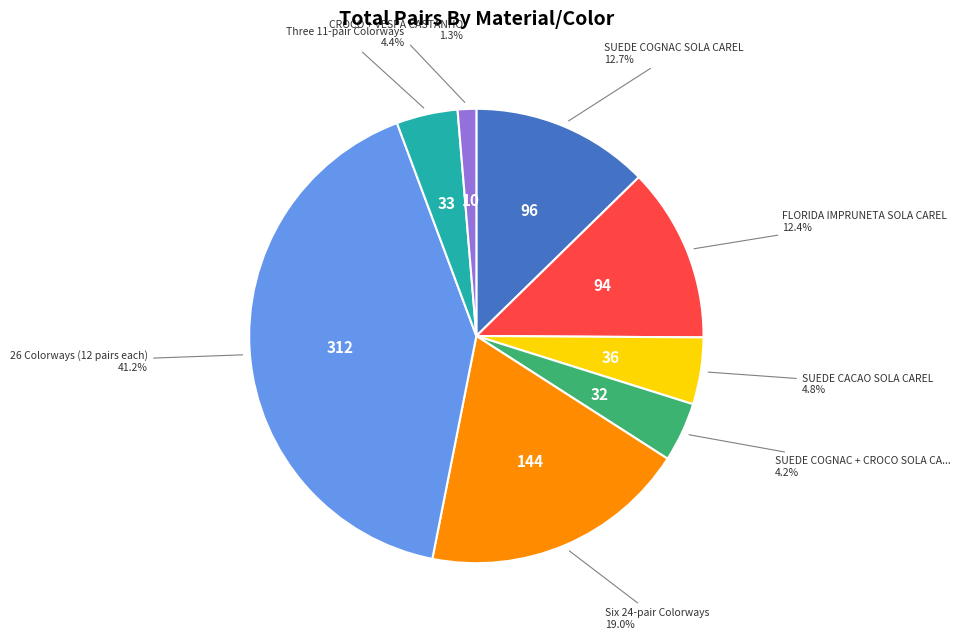

Does any single category account for the majority?

No